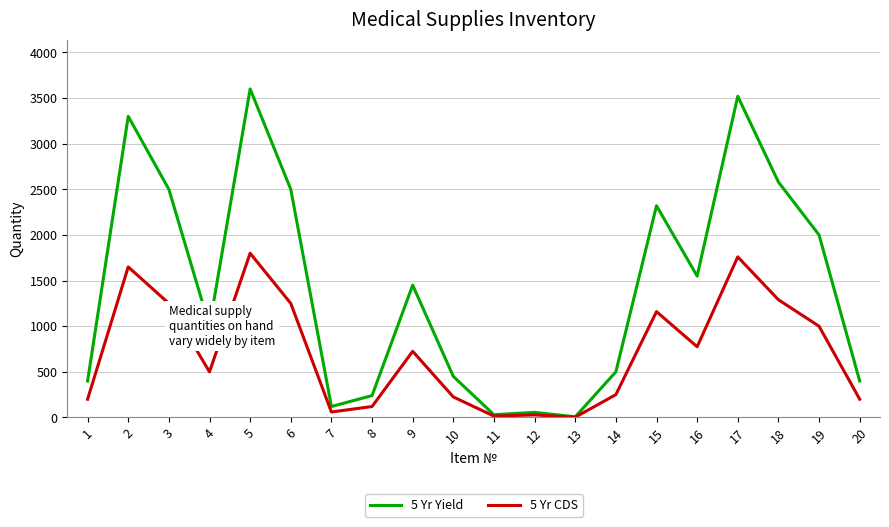

Where is the first local minimum for 5 Yr CDS?

4